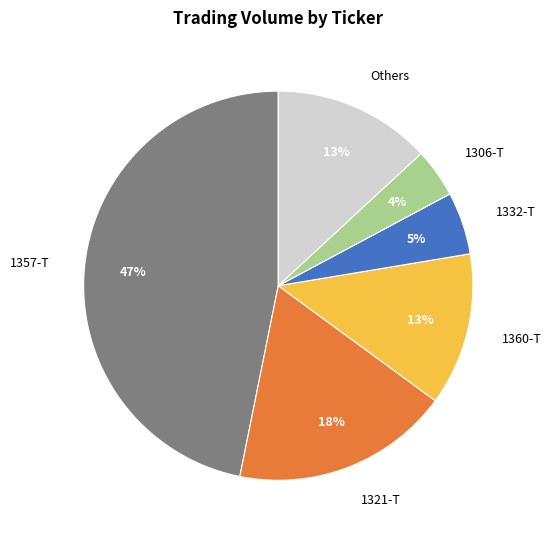

Is there any slice that represents more than half of the pie?

No